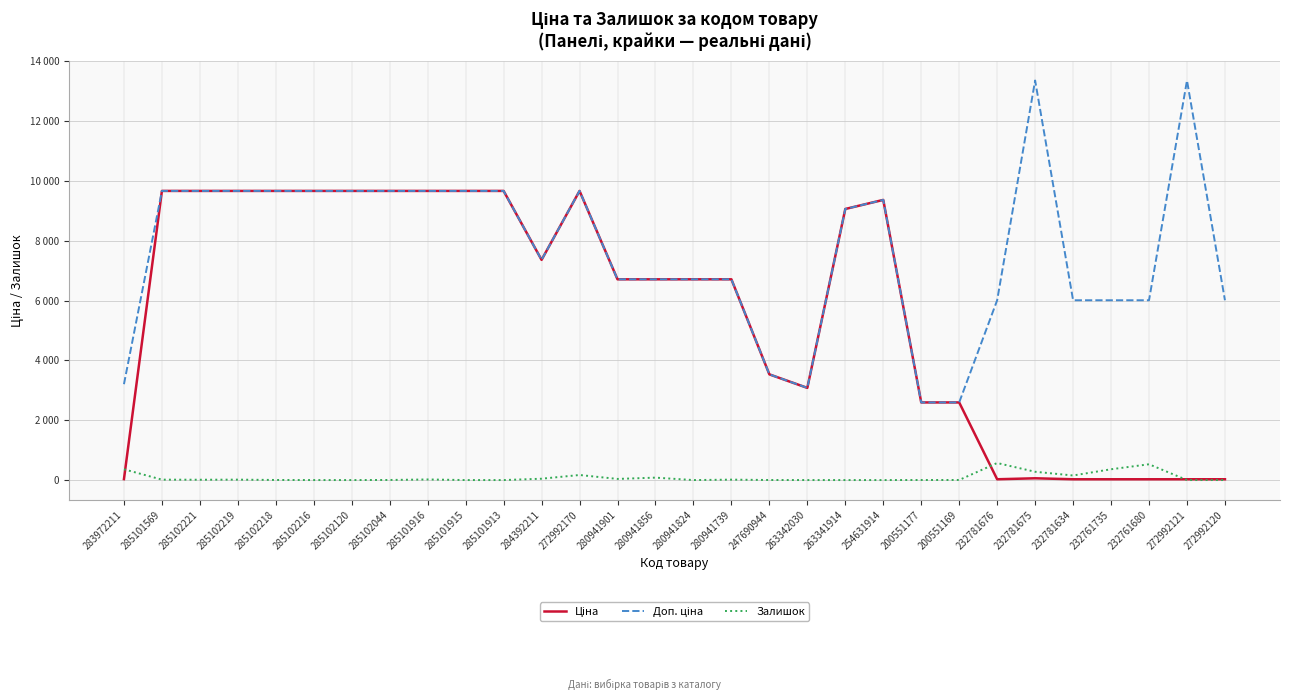

True or false: Залишок and Доп. ціна cross at least once.

False